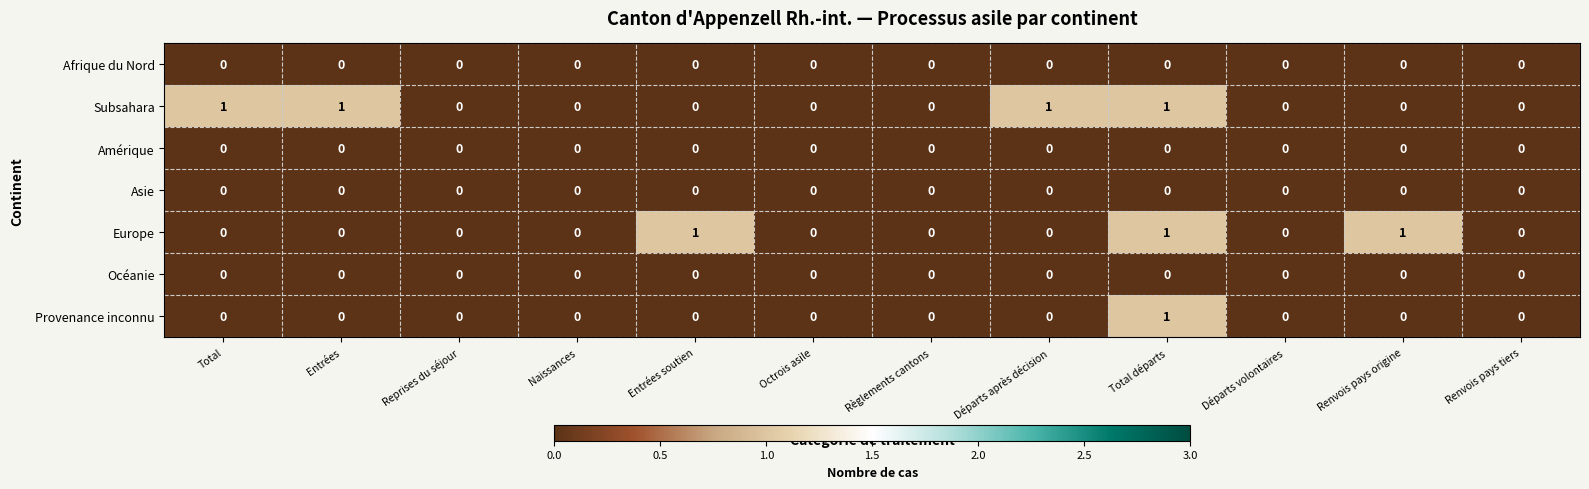

The value of Europe at Total départs is 2. True or false?

False